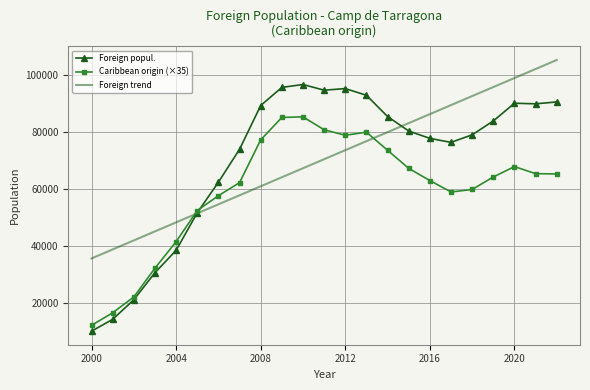

What is the greatest value displayed?

105097.6